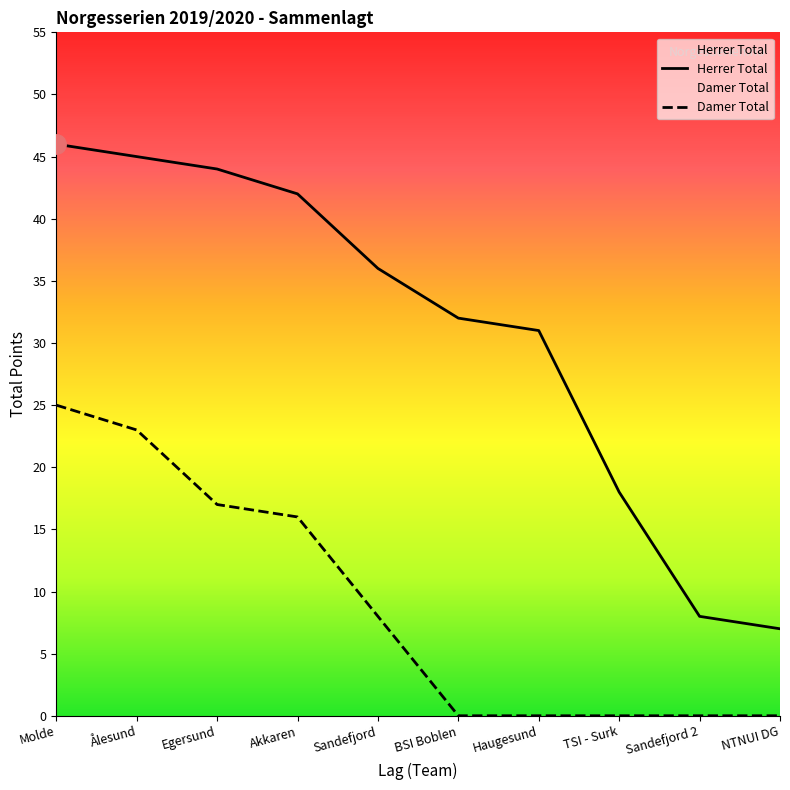

At which category is the sum across all series the highest?

Molde